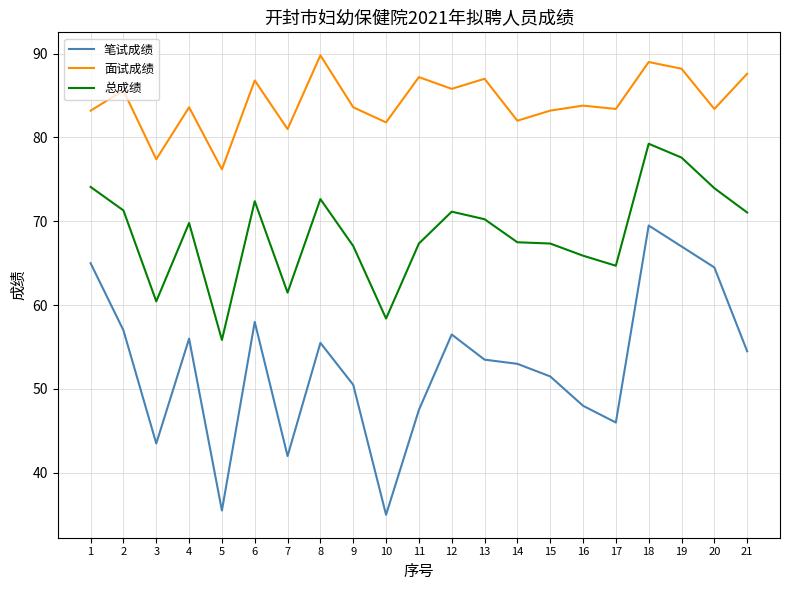

True or false: 笔试成绩 and 总成绩 intersect in this chart.

False